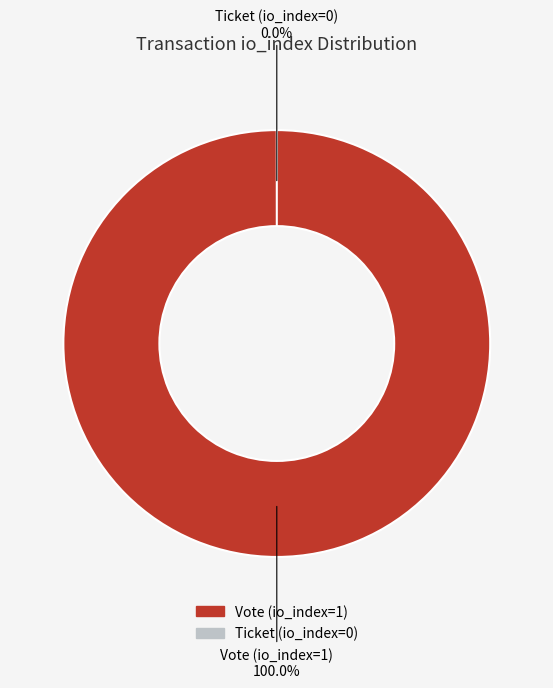

Which slice is the smallest?

Ticket (io_index=0)